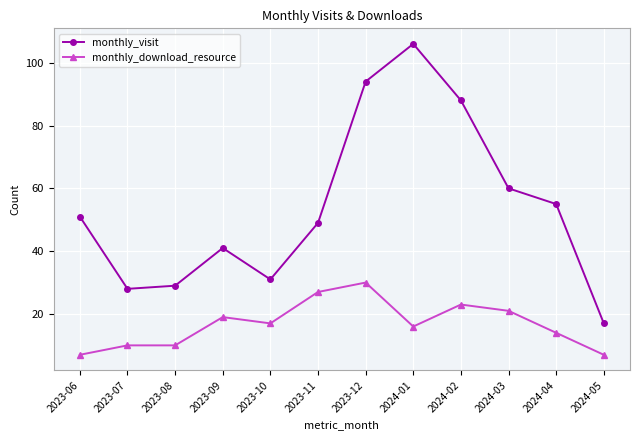

What is the smallest value displayed?

7